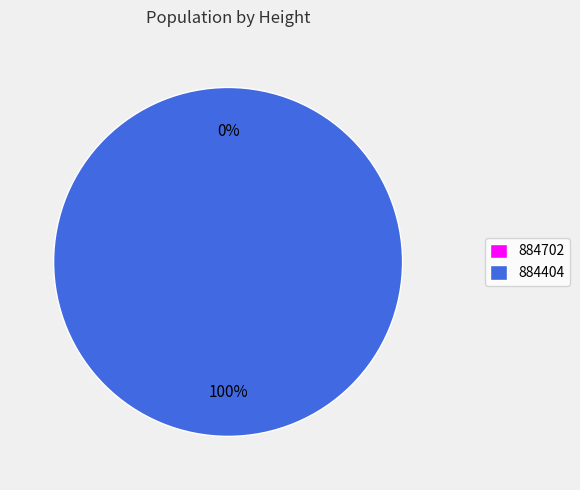

What percentage do 884404 and 884702 together represent?

100.0%